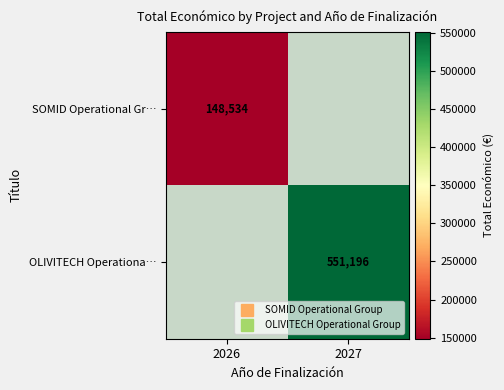

Which has a higher value, 2026 or 2027?

2027